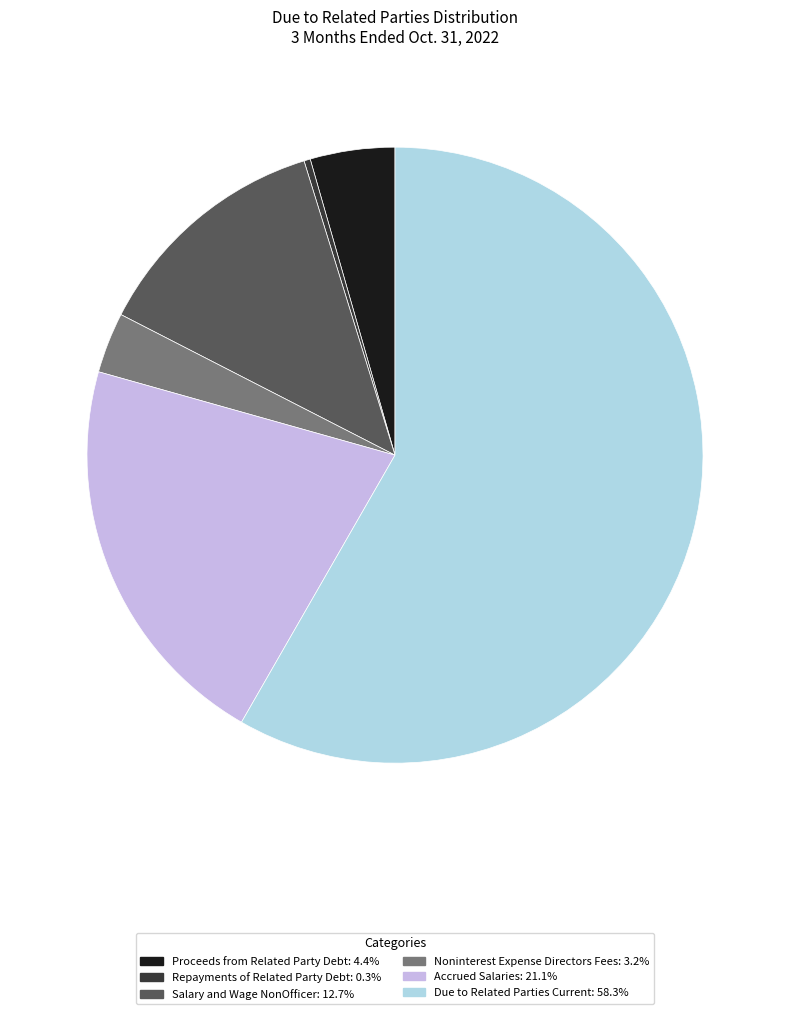

Is there any slice that represents more than half of the pie?

Yes